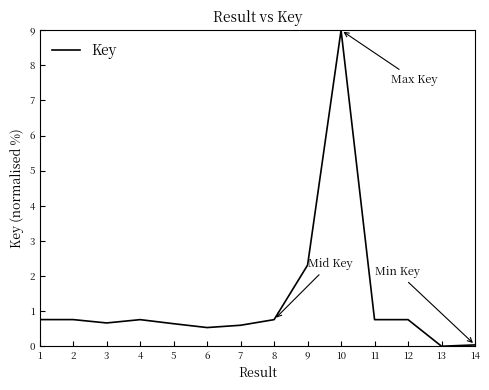

Which has a higher value, 10 or 14?

10